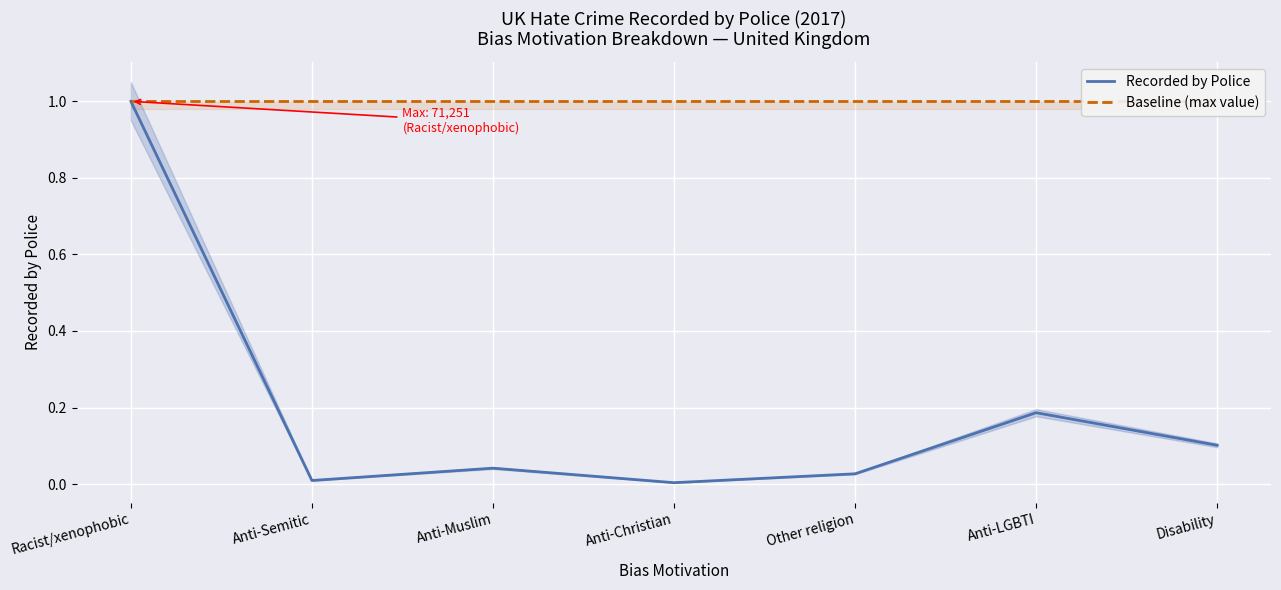

Where is Baseline (max value) nearest to the value 1?

Racist/xenophobic